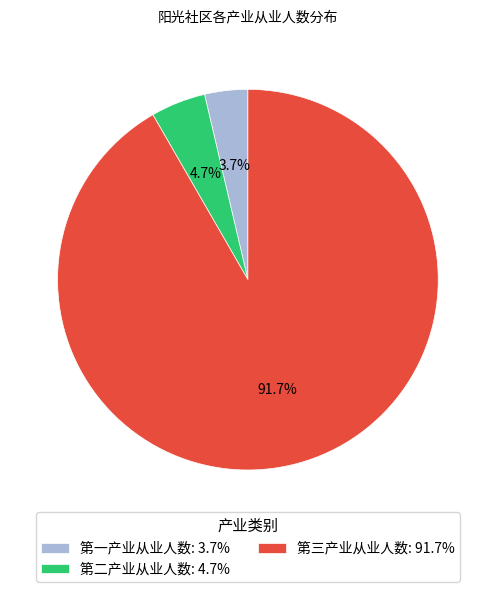

Which has a higher value, 第二产业从业人数 or 第三产业从业人数?

第三产业从业人数